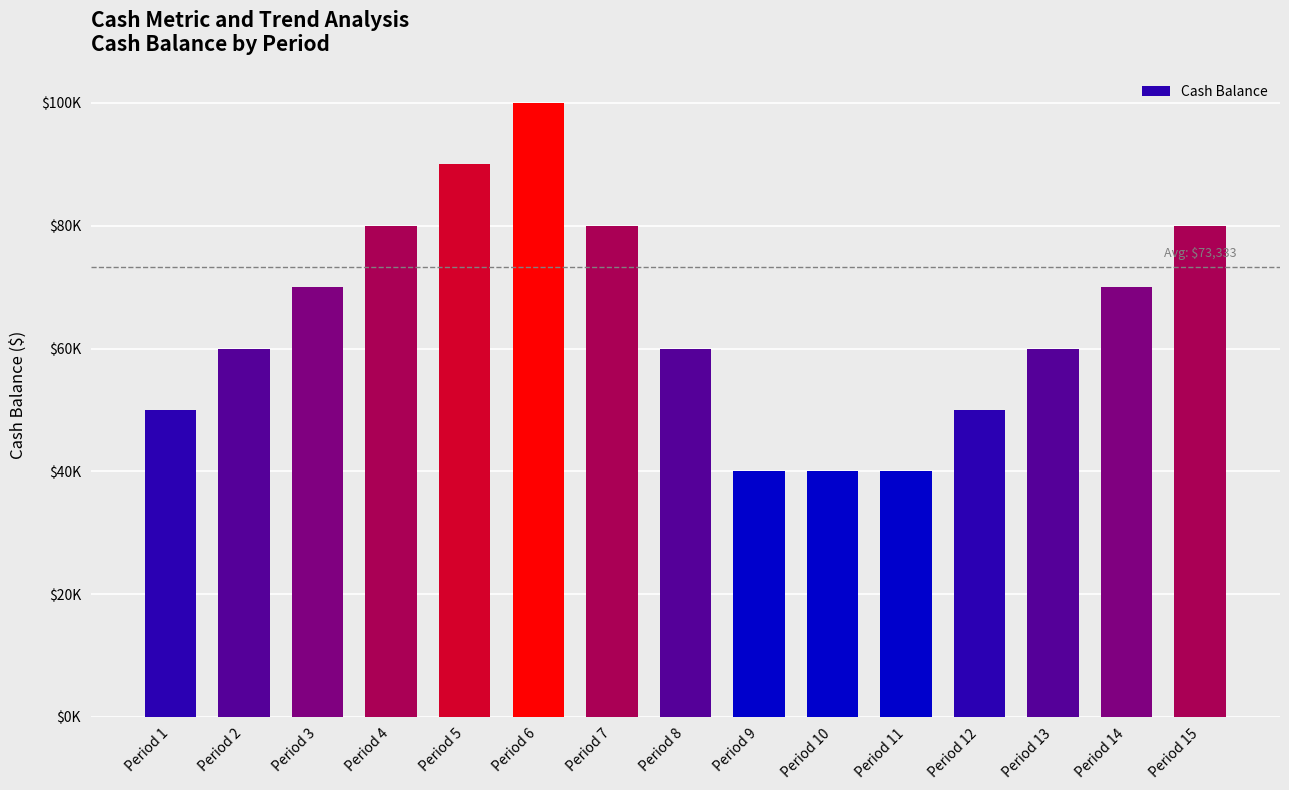

What is the sum of the values at Period 1 and Period 2?

110000